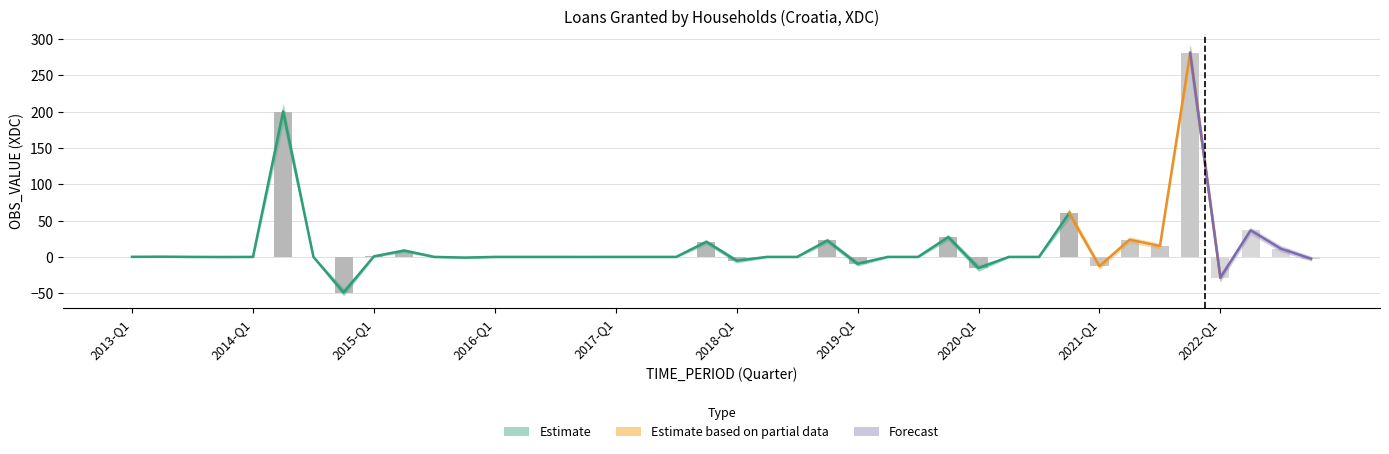

What is the average value of the lower_estimate series?

12.6